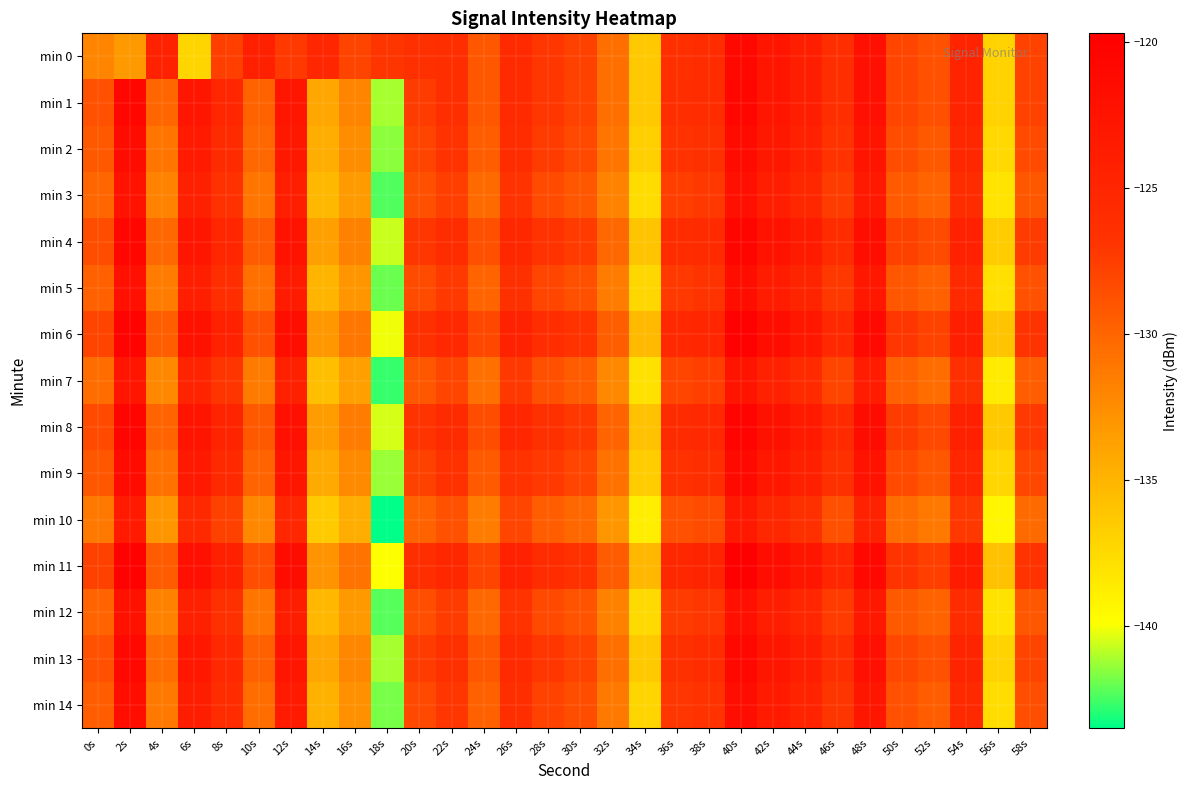

Between 36s and 44s, which is larger?

44s